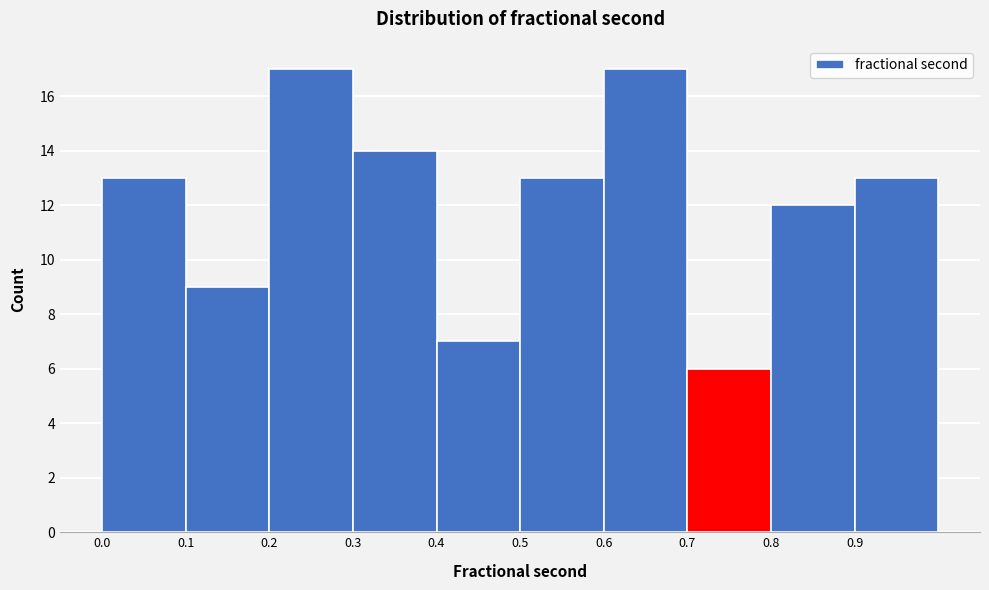

Reading left to right, transcribe this chart: for each bar, give the range it covers on the x-axis and its height. The values are not printed on the chart, so give them approximately, as read against the axis.

0.0 to 0.1: 13
0.1 to 0.2: 9
0.2 to 0.3: 17
0.3 to 0.4: 14
0.4 to 0.5: 7
0.5 to 0.6: 13
0.6 to 0.7: 17
0.7 to 0.8: 6
0.8 to 0.9: 12
0.9 to 1.0: 13